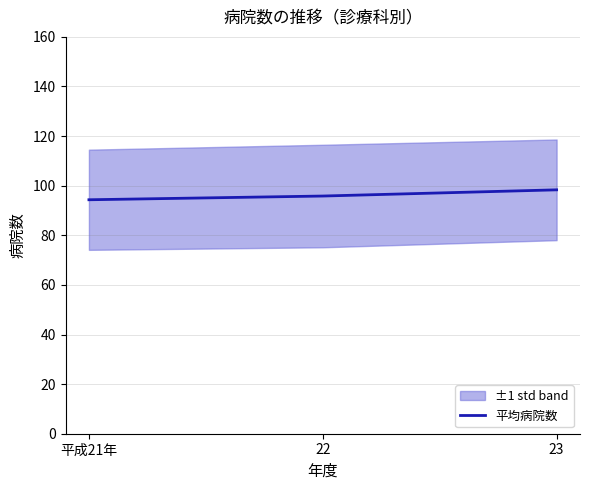

List the labels in order of value, smallest first.

平成21年, 22, 23